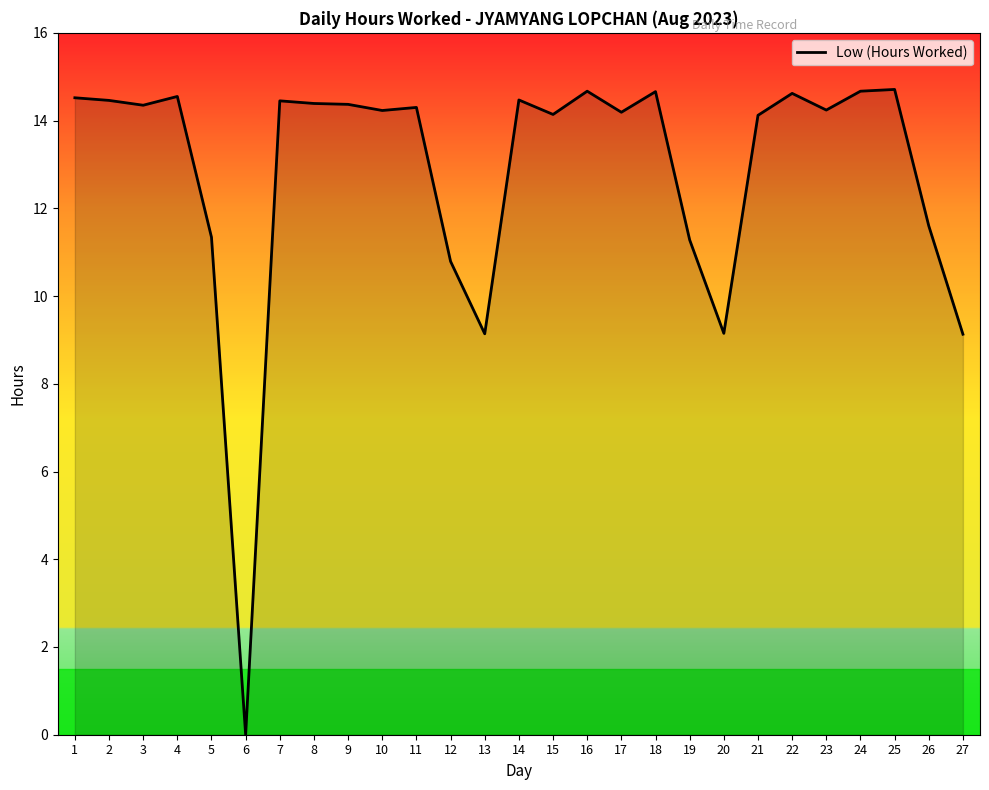

What value does the data have at 1?

14.5